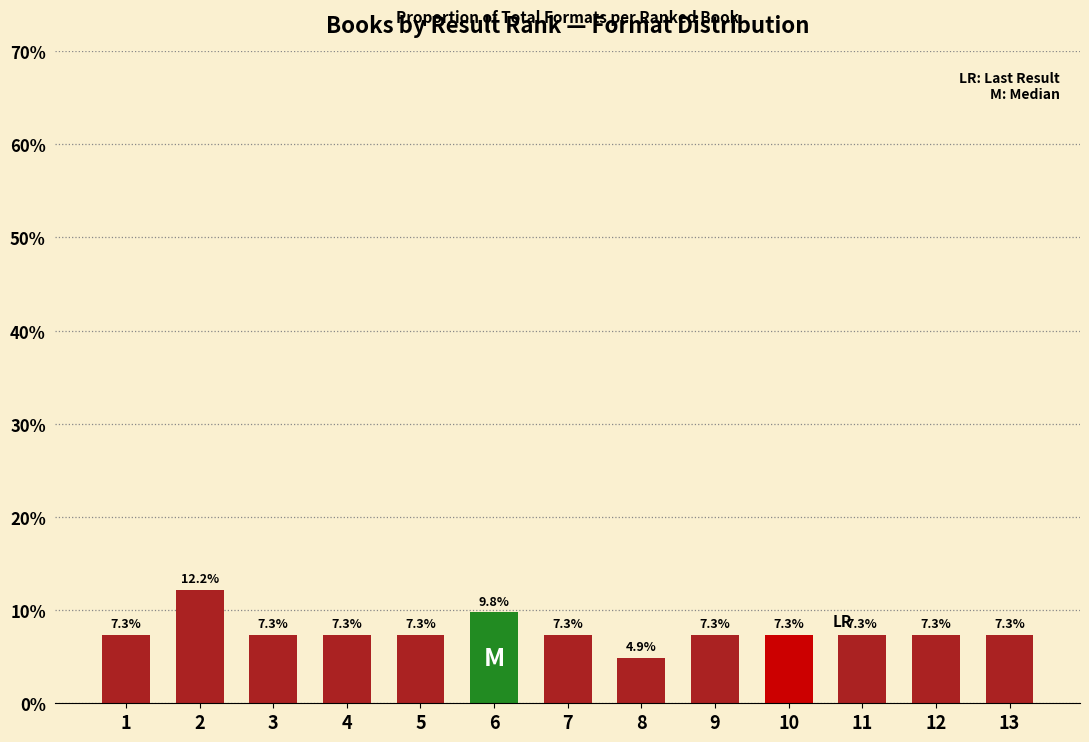

Reading left to right, extract all data points from this chart.

1=7.3	2=12.2	3=7.3	4=7.3	5=7.3	6=9.8	7=7.3	8=4.9	9=7.3	10=7.3	11=7.3	12=7.3	13=7.3